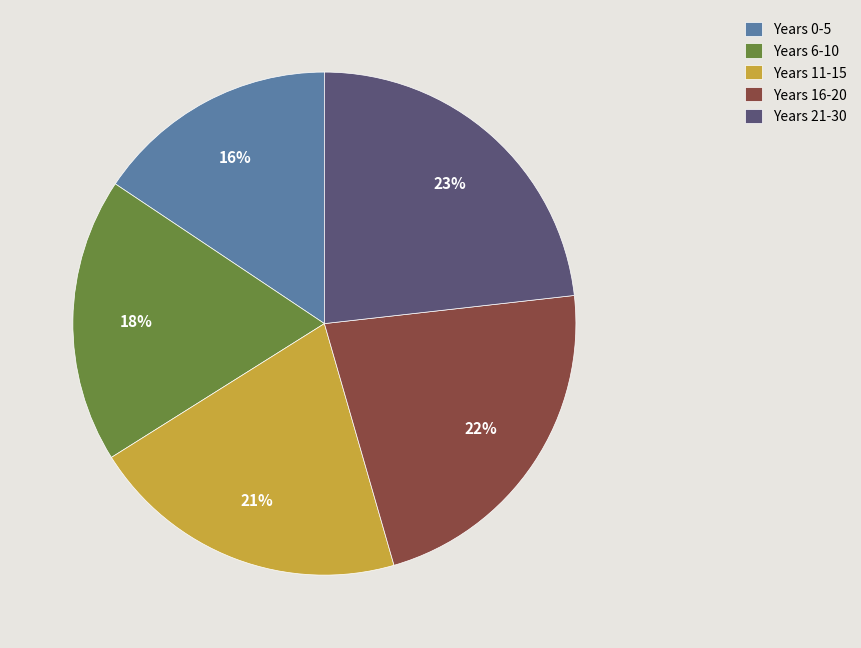

How many segments does this pie chart have?

5